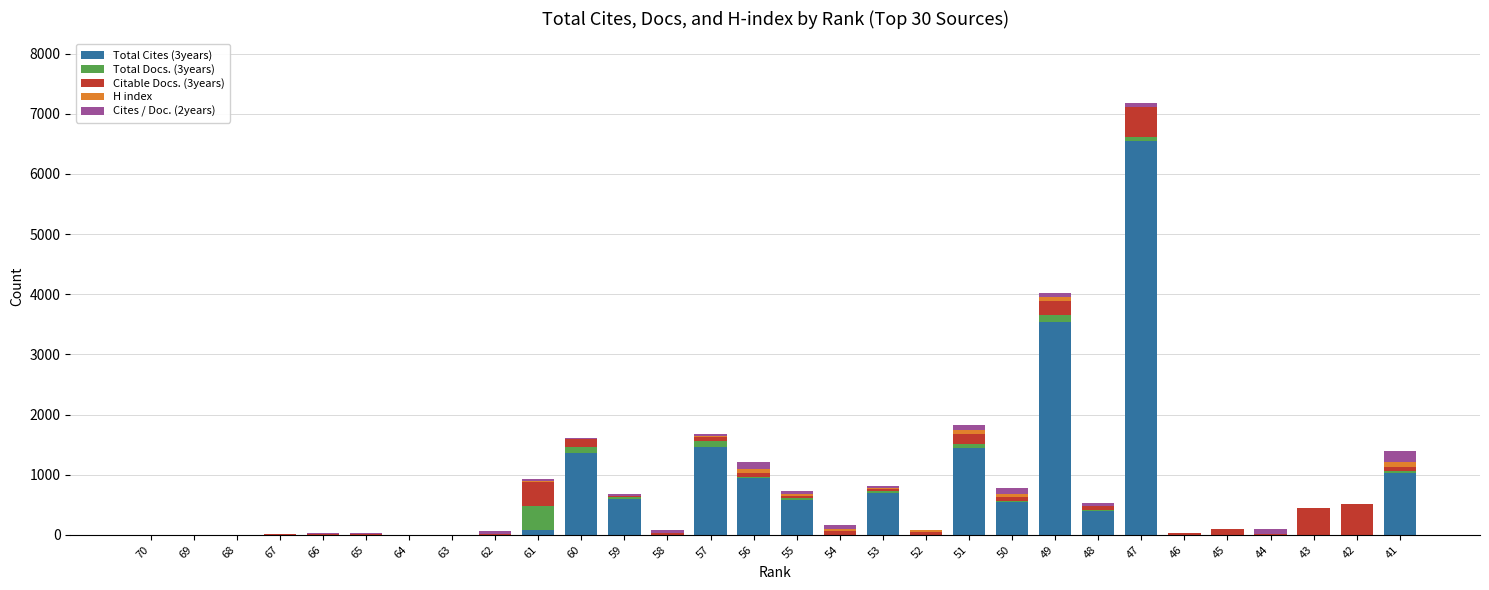

What is the total value across all series at 70?

1